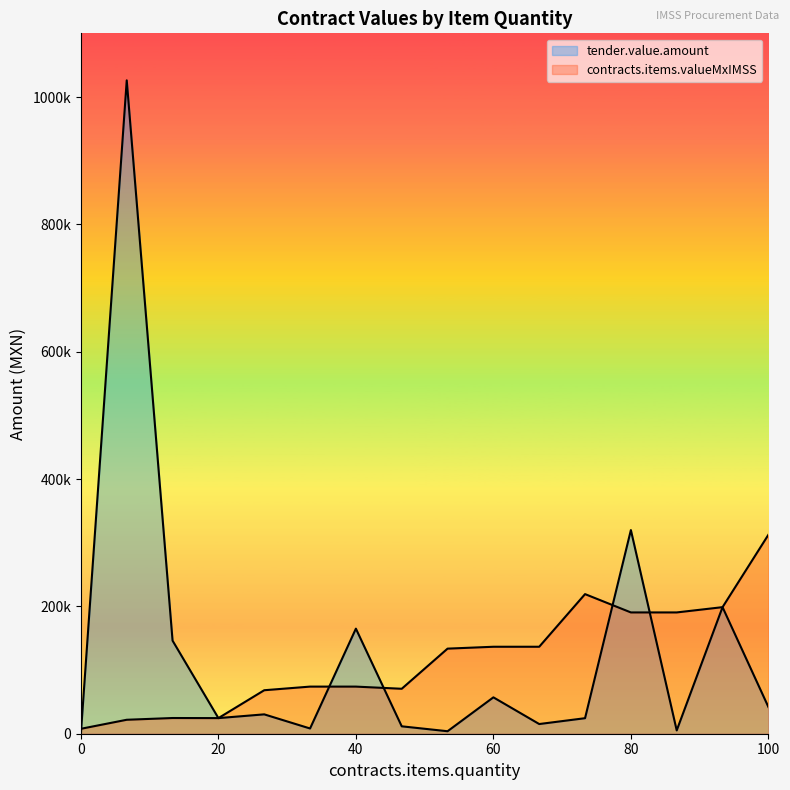

What is the label of the 12th point from the right?

27